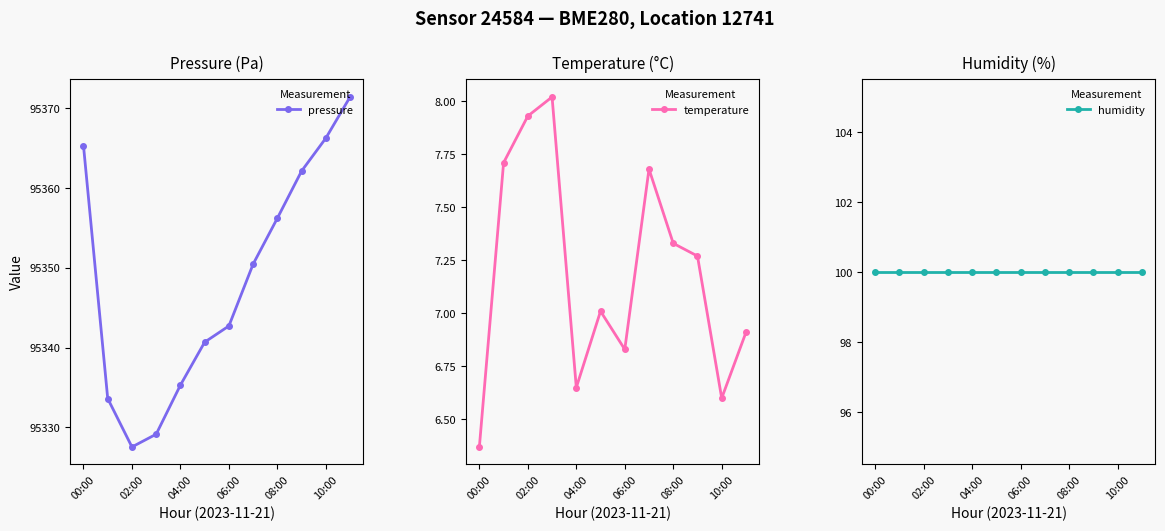

Which series has the largest total across all categories?

pressure